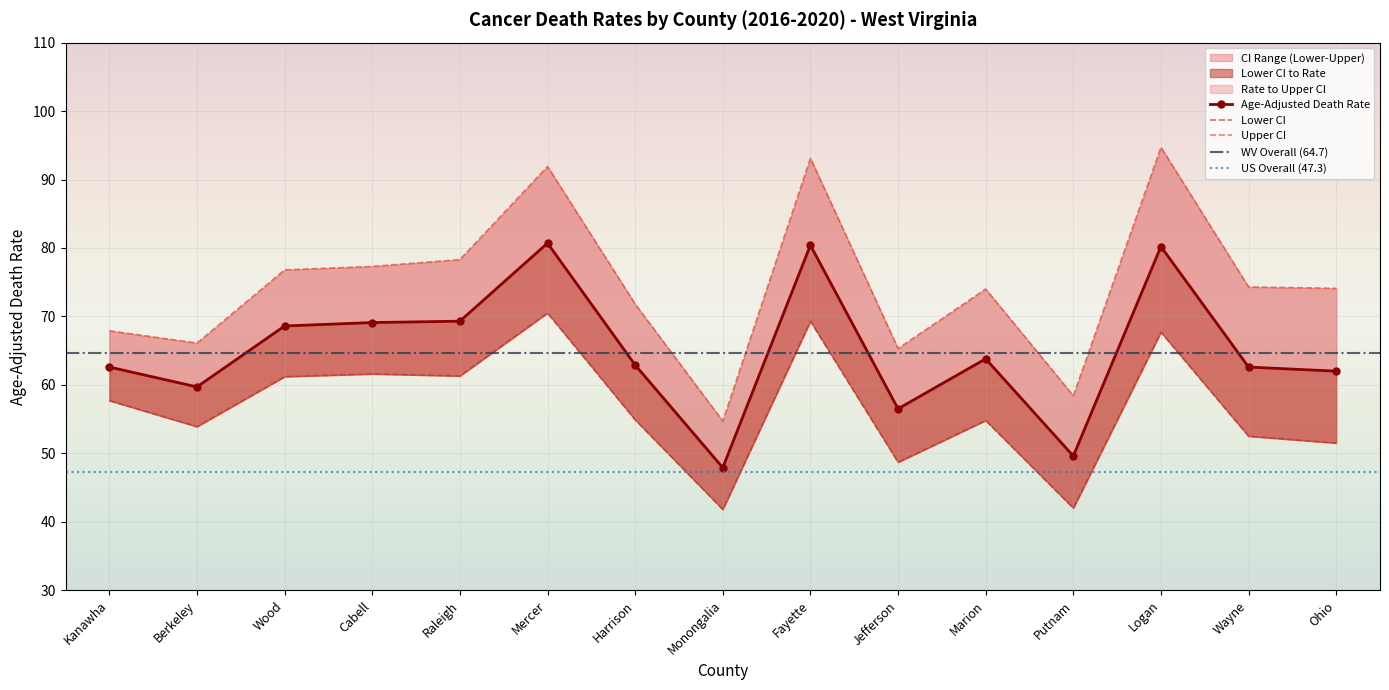

What is the maximum value shown in the chart?

94.7